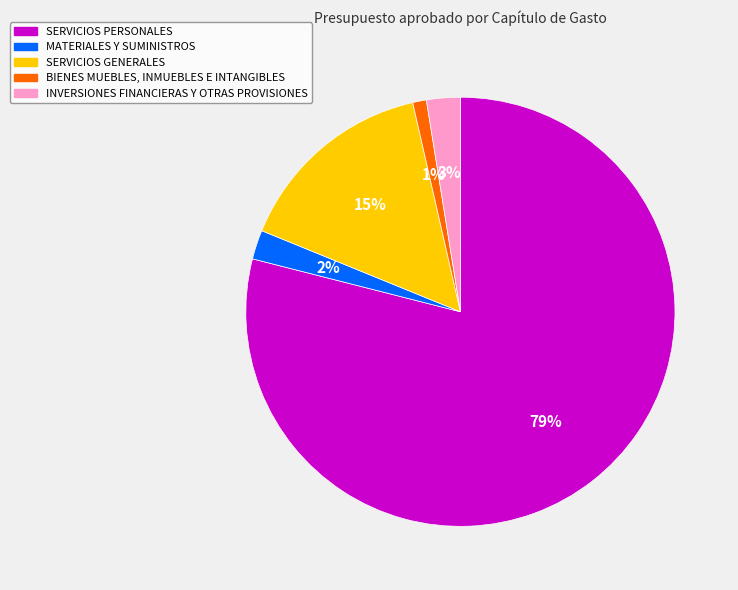

True or false: BIENES MUEBLES, INMUEBLES E INTANGIBLES accounts for 11% of the total.

False